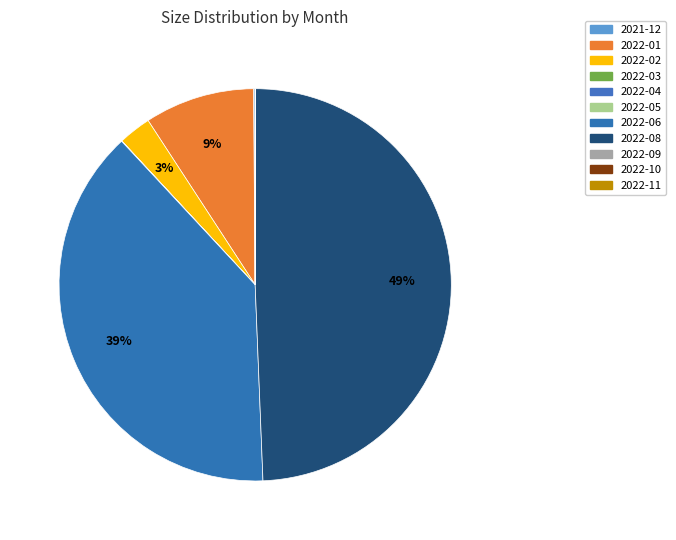

How much of the chart is everything except 2022-11?

100.0%